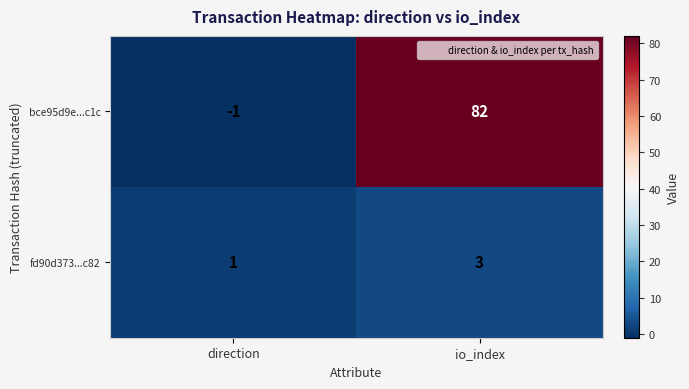

At direction, list the series in order from smallest to largest.

bce95d9e...c1c, fd90d373...c82